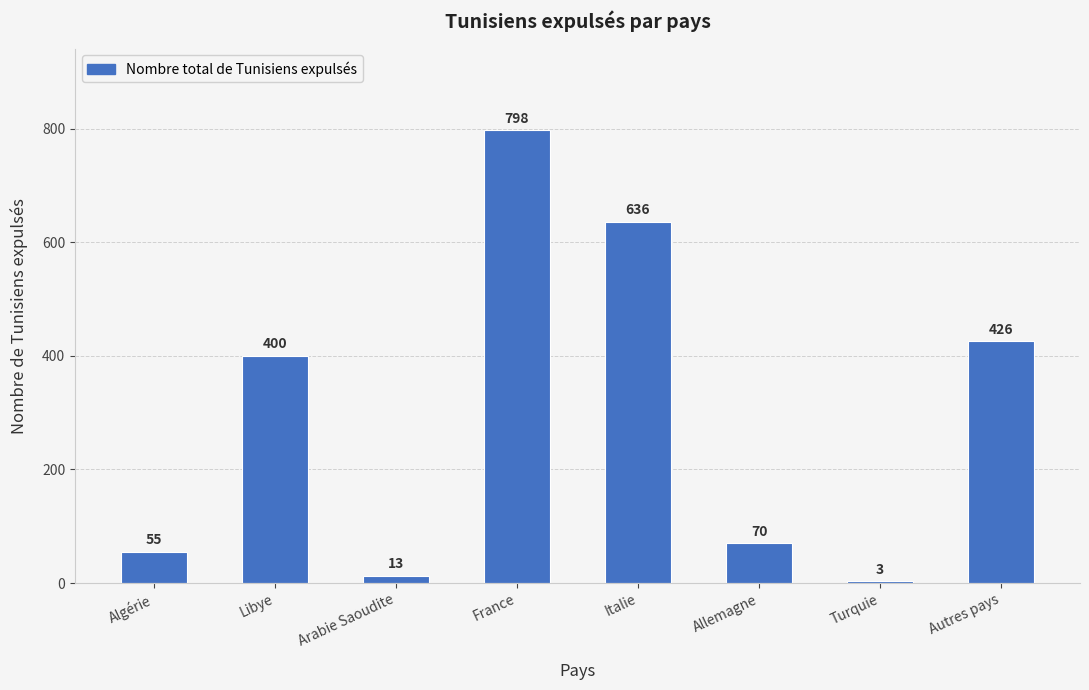

Rank the categories by value from highest to lowest.

France, Italie, Autres pays, Libye, Allemagne, Algérie, Arabie Saoudite, Turquie